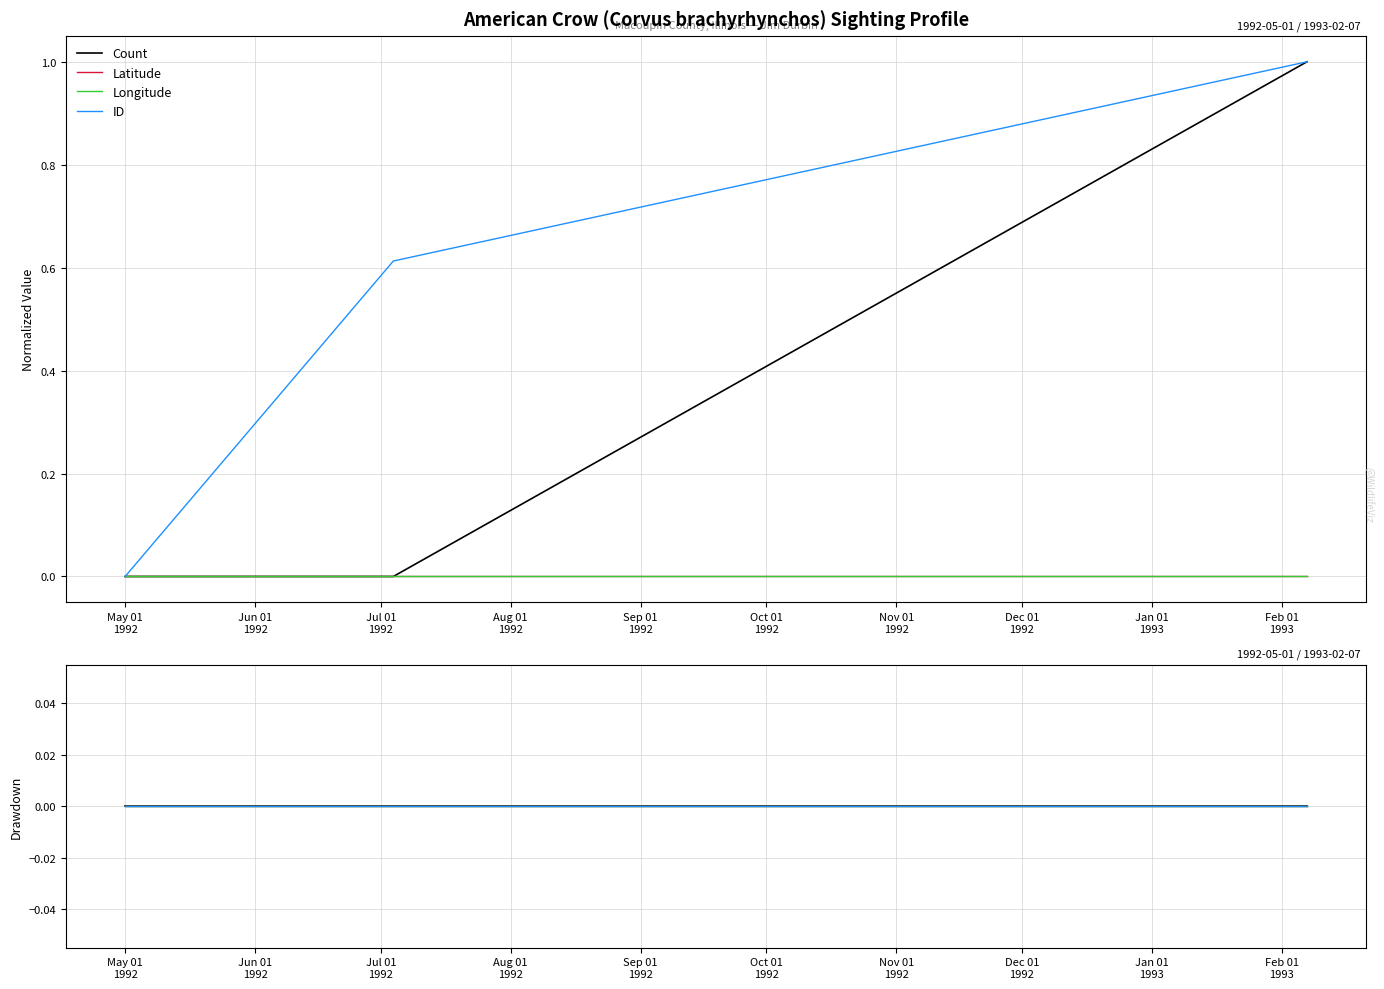

At how many categories does at least one series exceed 0?

2